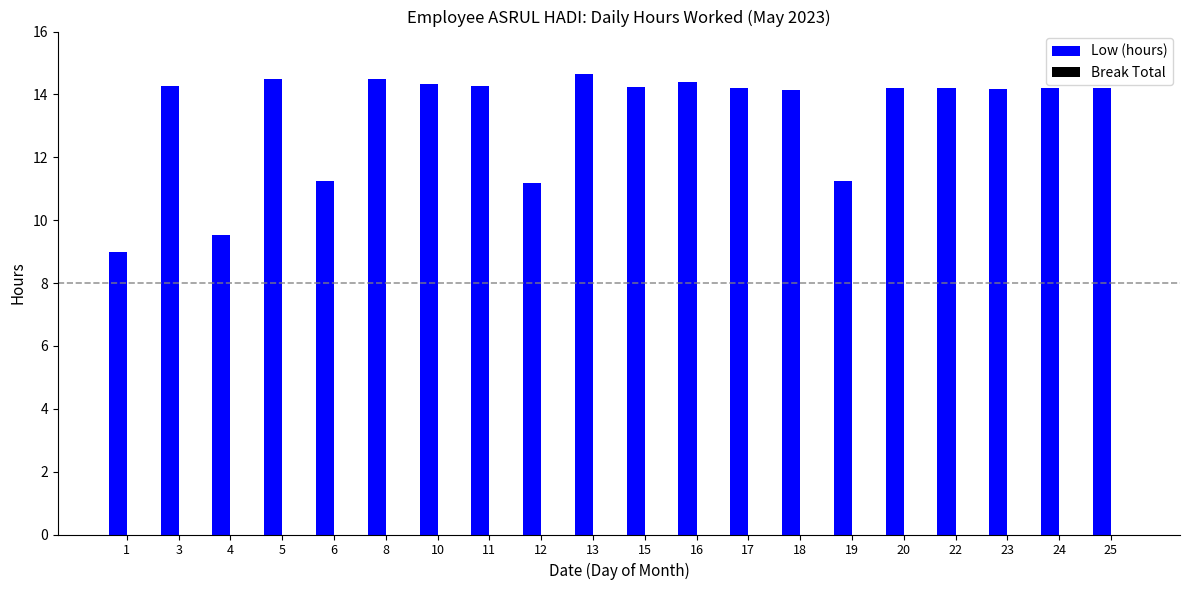

What is the minimum value shown in the chart?

9.0